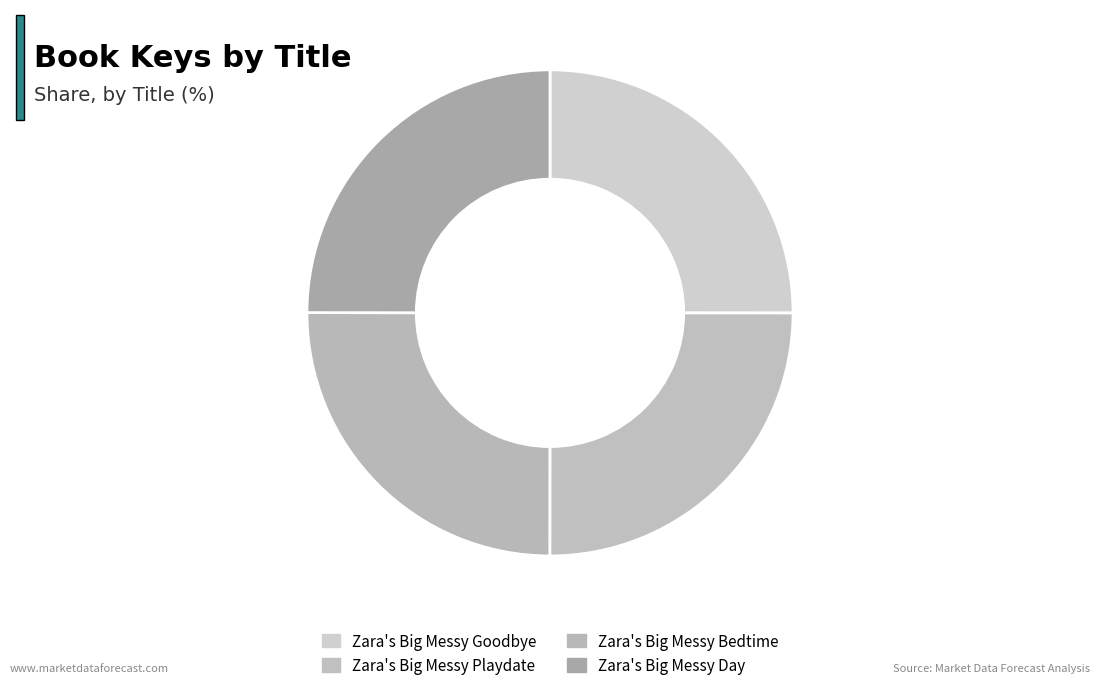

To the nearest percent, what portion does Zara's Big Messy Day represent?

25%